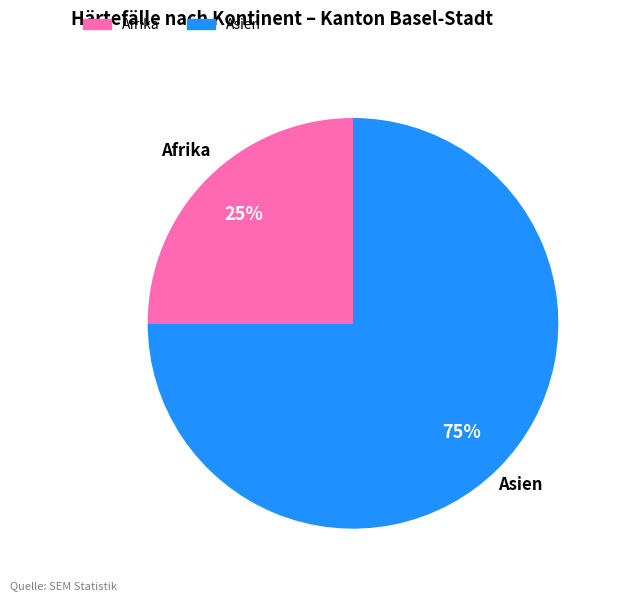

What is the ratio of the value at Afrika to the value at Asien?

0.3